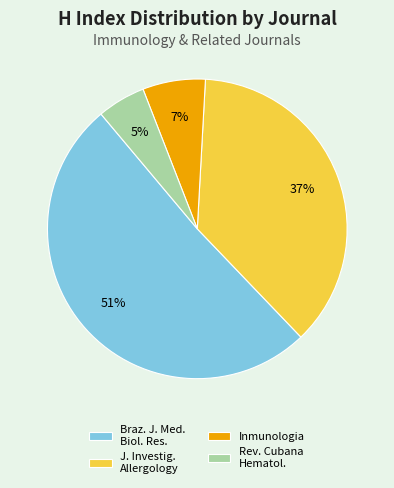

The Rev. Cubana Hematol. slice represents 1% of the pie. True or false?

False